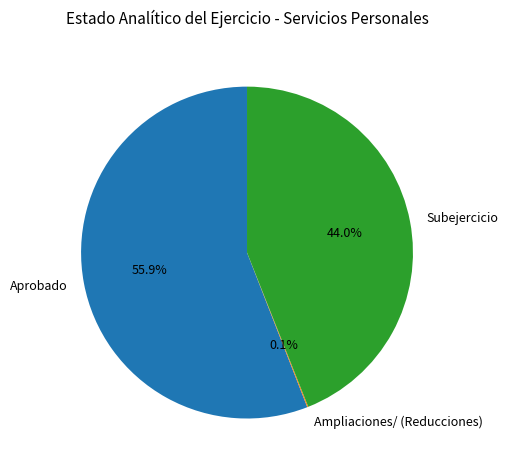

What is the largest slice in the pie chart?

Aprobado